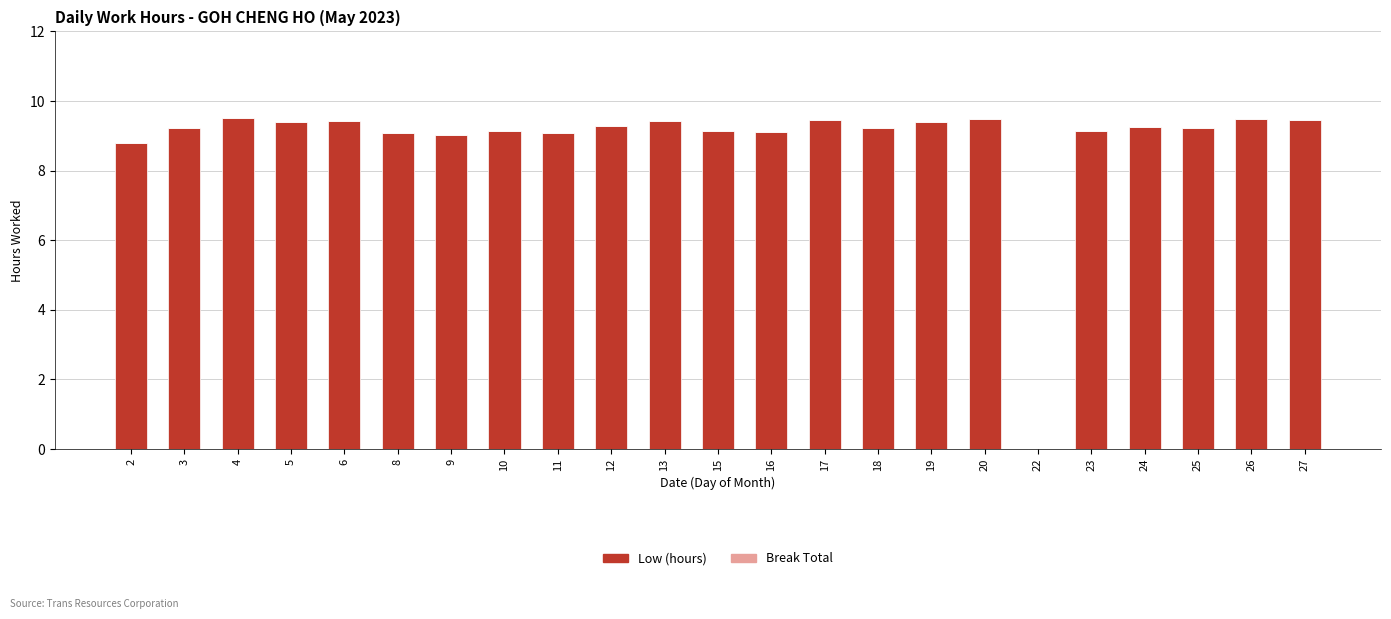

The value at 12 is 9.3. True or false?

True